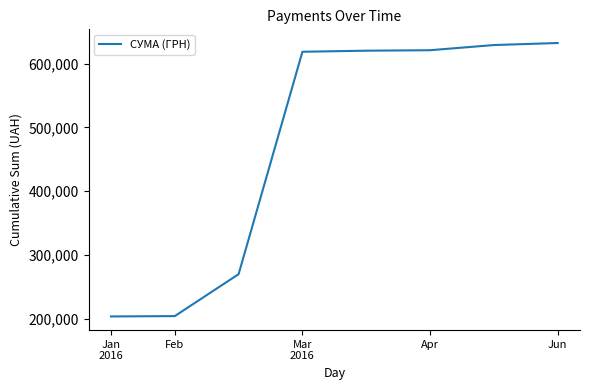

What is the average value?

474819.2